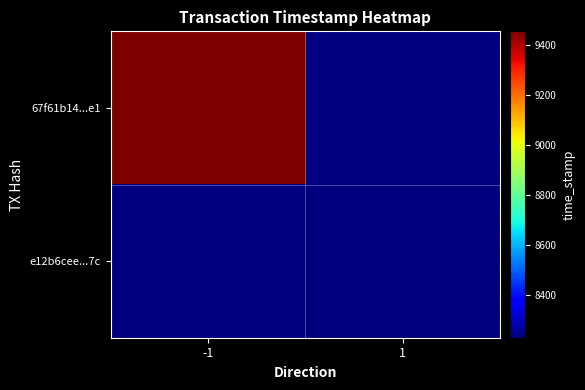

True or false: 67f61b1439013918cb01e203d229fd3aa3ab4e1 has a value of -1 at direction.

True